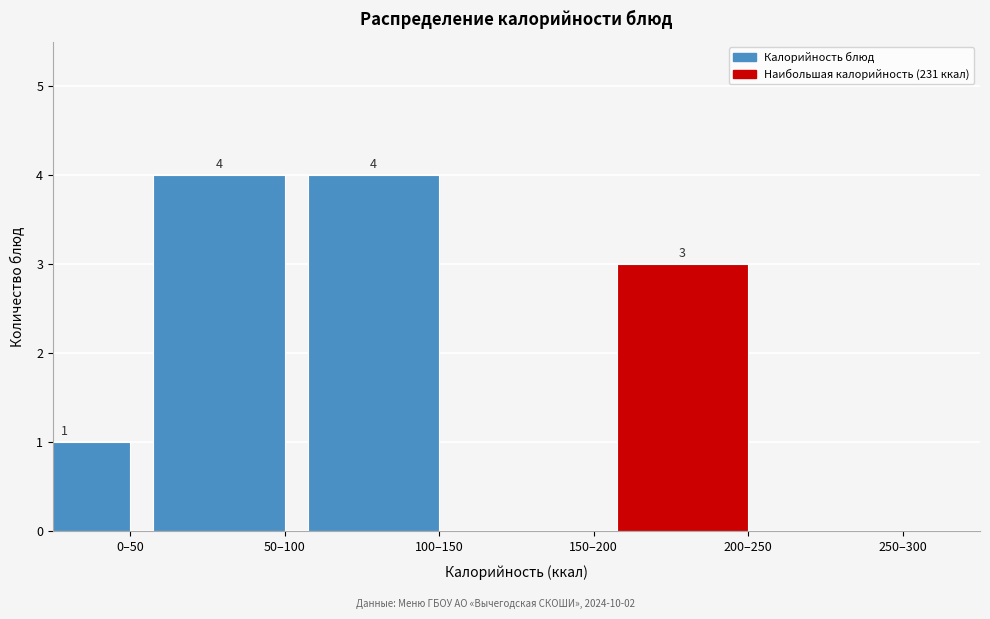

Reading right to left, what are all the values shown in this chart?

250–300=0	200–250=3	150–200=0	100–150=4	50–100=4	0–50=1